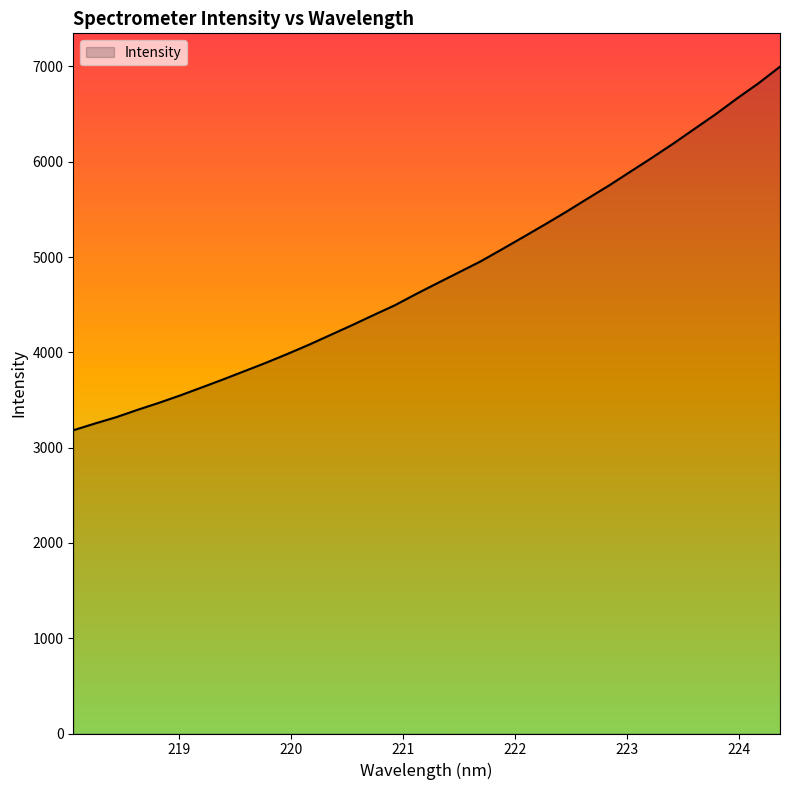

What is the greatest value displayed?

6997.6